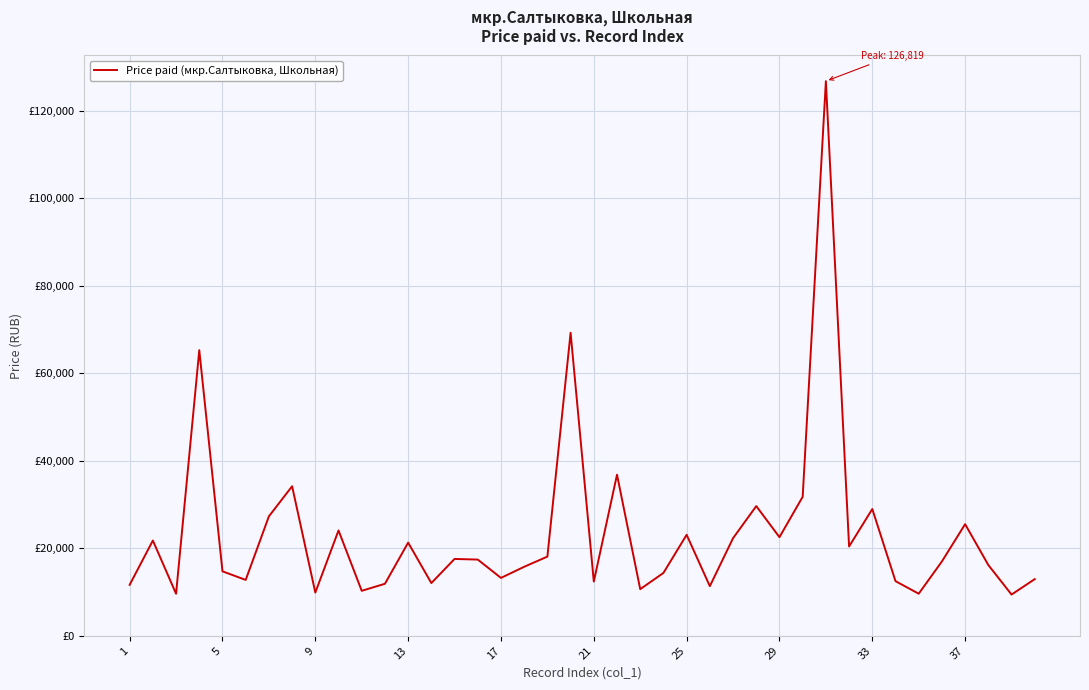

Reading left to right, what are all the values shown in this chart?

11661.0	21785.7	9617.5	65311.4	14744.0	12778.4	27316.1	34196.5	9889.9	24089.8	10287.3	11897.8	21307.7	12060.2	17575.6	17430.3	13239.2	15783.1	18109.9	69292.3	12397.5	36838.1	10666.8	14374.7	23096.8	11351.7	22318.5	29660.6	22555.4	31787.7	126819.4	20426.3	28989.5	12500.6	9626.0	17006.8	25525.3	16182.7	9433.5	12960.9